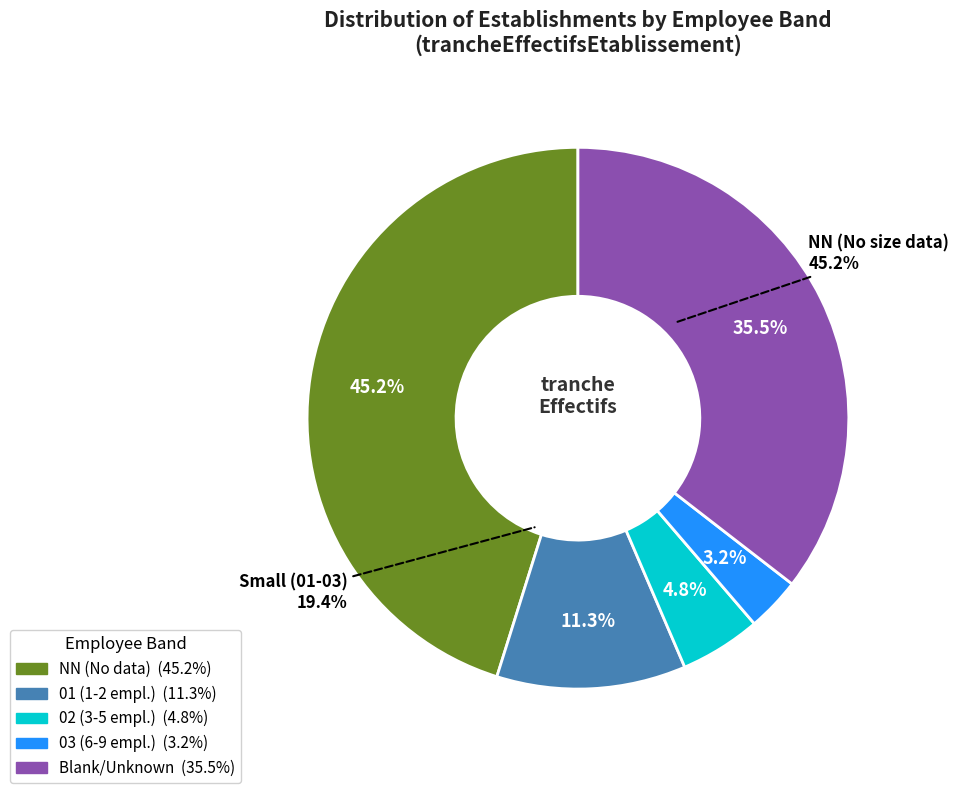

Is there any slice that represents more than half of the pie?

No